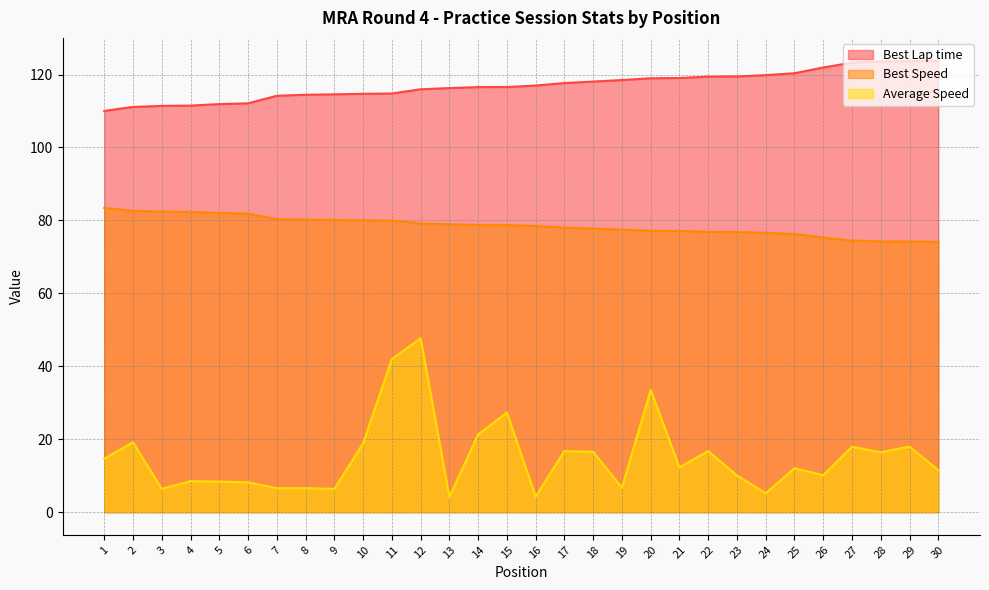

Does the chart display data point markers on the line(s)?

No